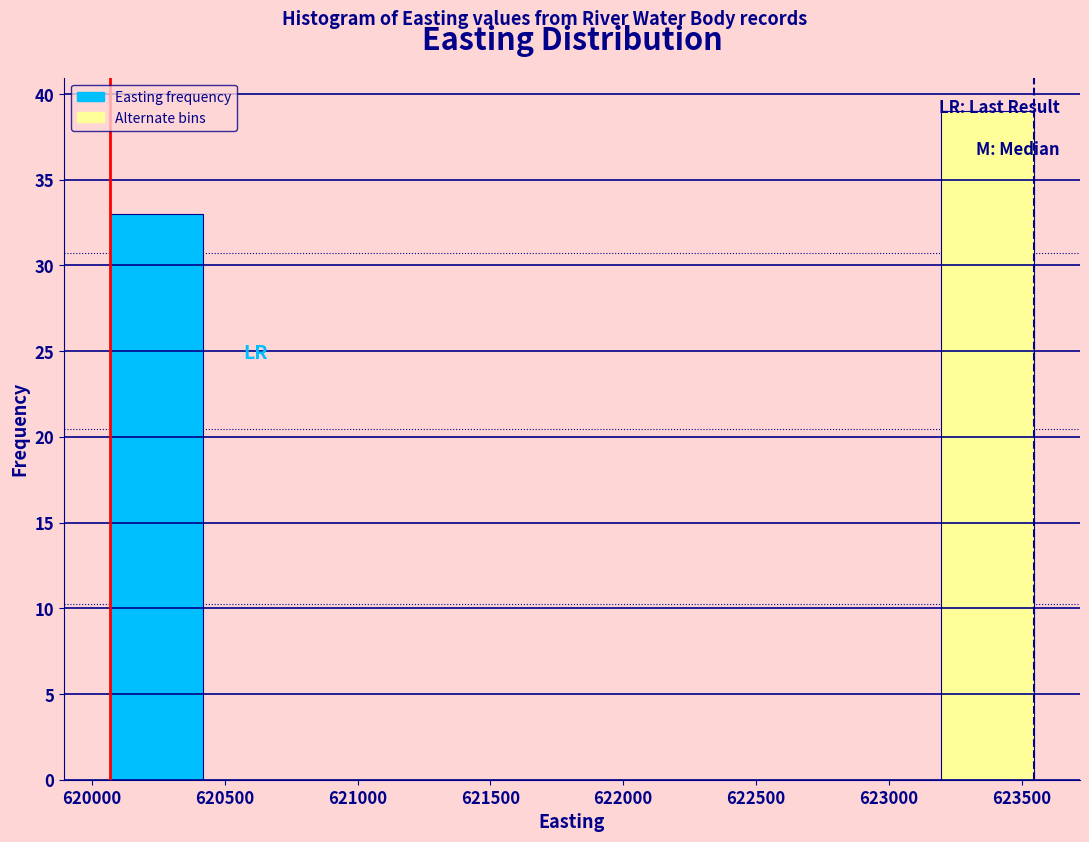

Over which range of the x-axis is the bar tallest?

623200 to 623550